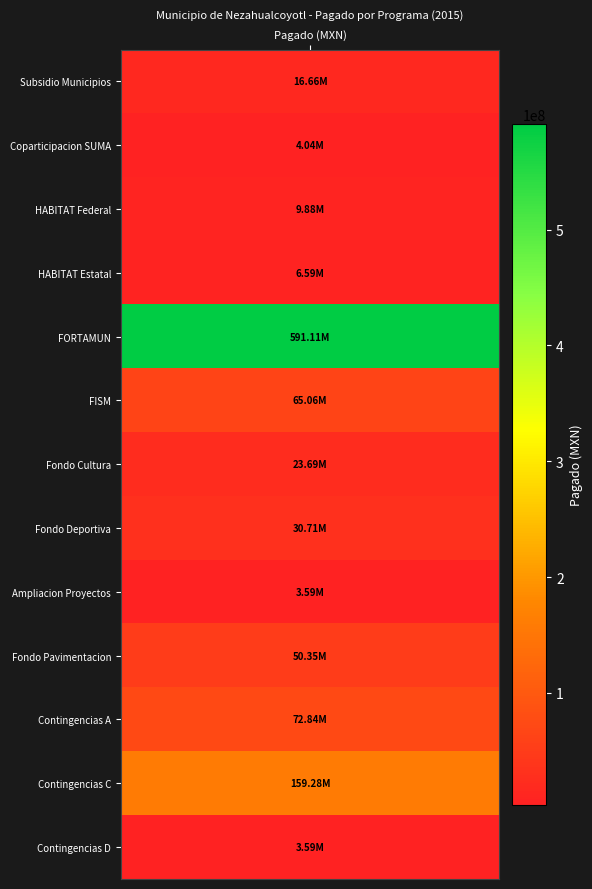

How many distinct data groups are displayed?

13